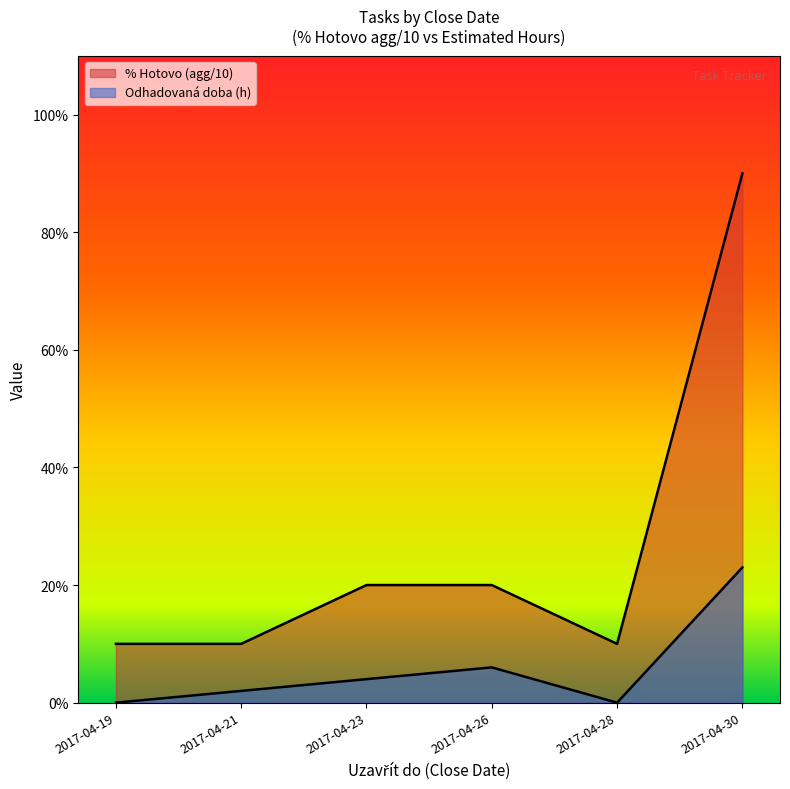

How many lines are shown in the chart?

2